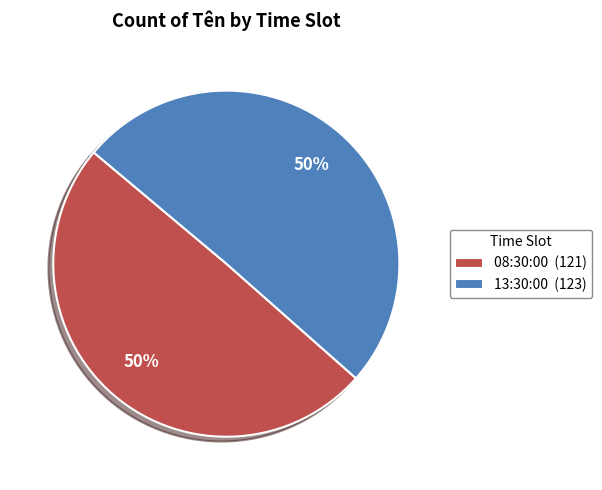

Do 08:30:00 (121) and 13:30:00 (123) together represent more than half of the pie?

Yes